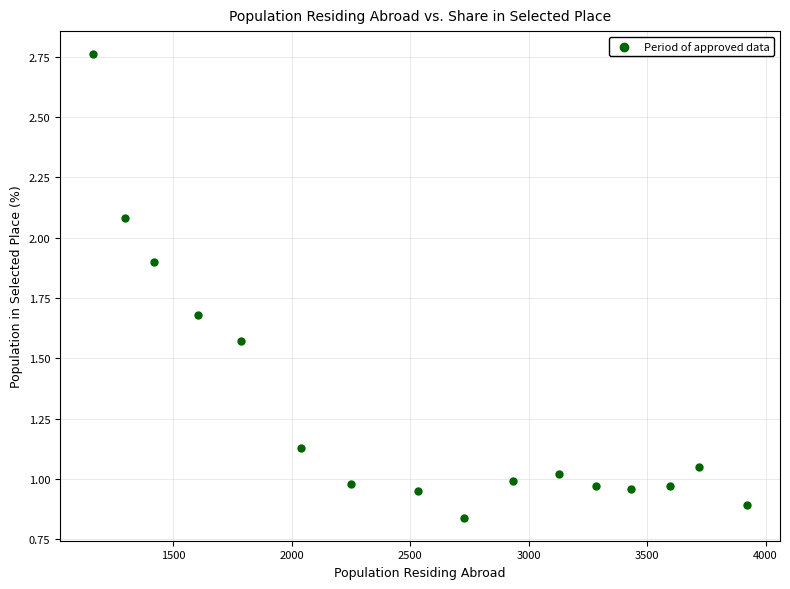

What is the range of X values (max minus min)?

2762.0